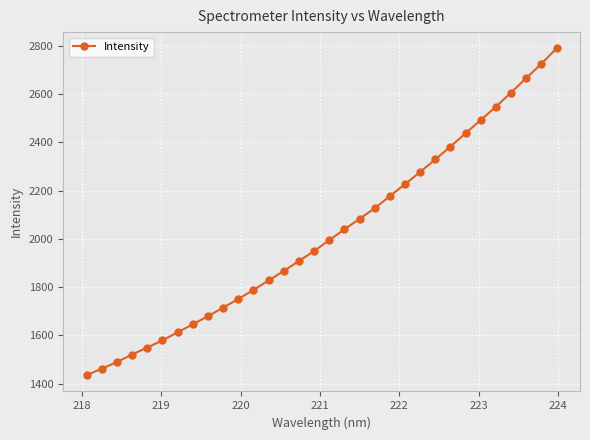

How many values are below 1995?

16